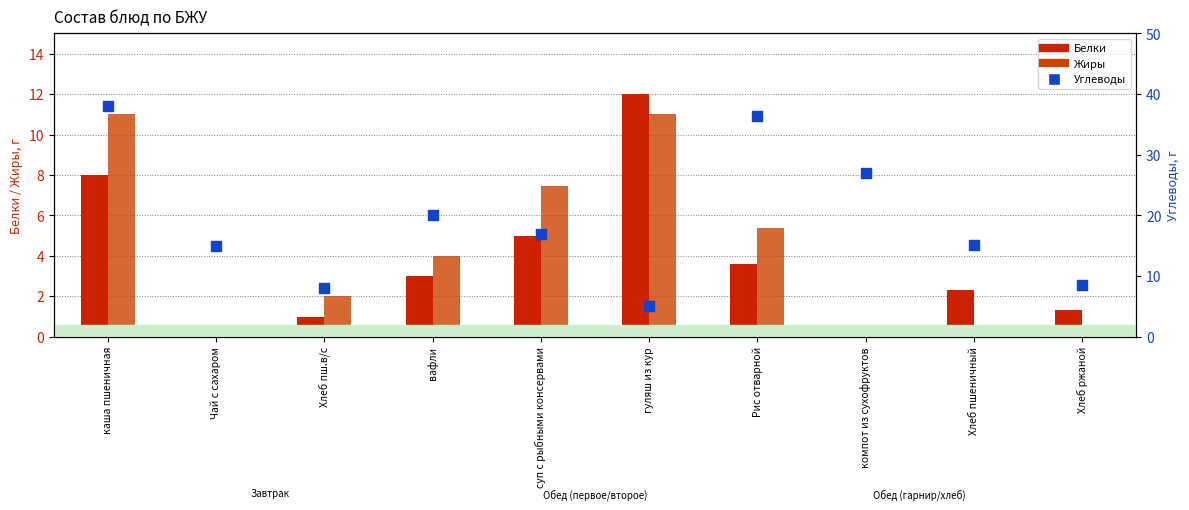

Which series contains the lowest Y value?

Белки